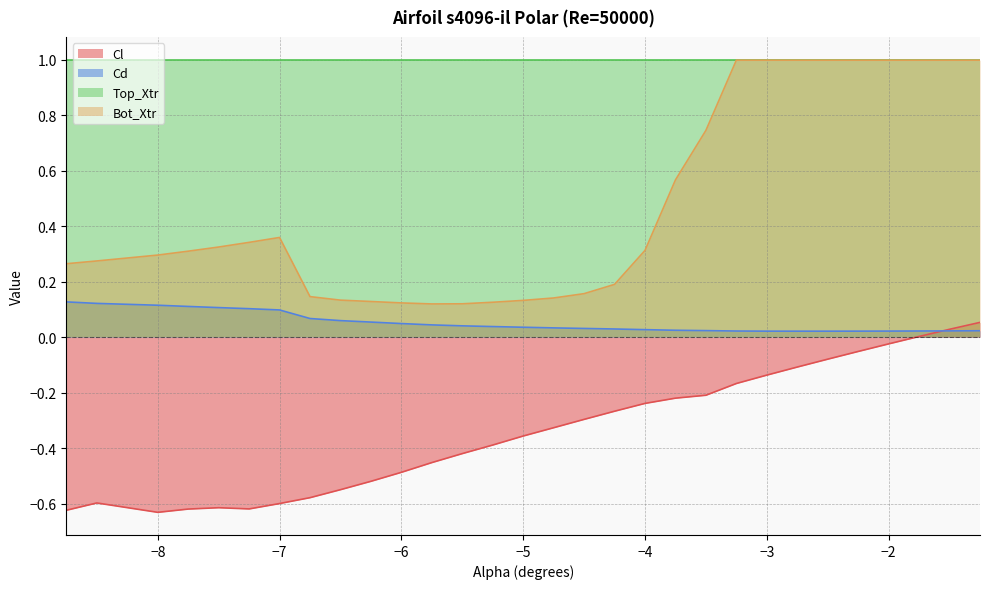

Does the chart display data point markers on the line(s)?

No